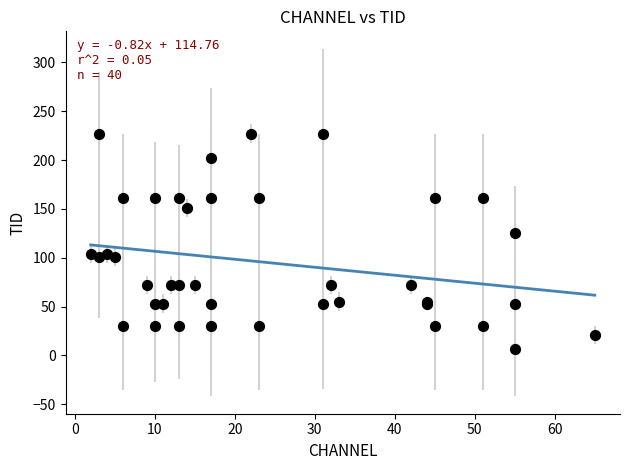

What Y value in the scatter plot is closest to 117?

125